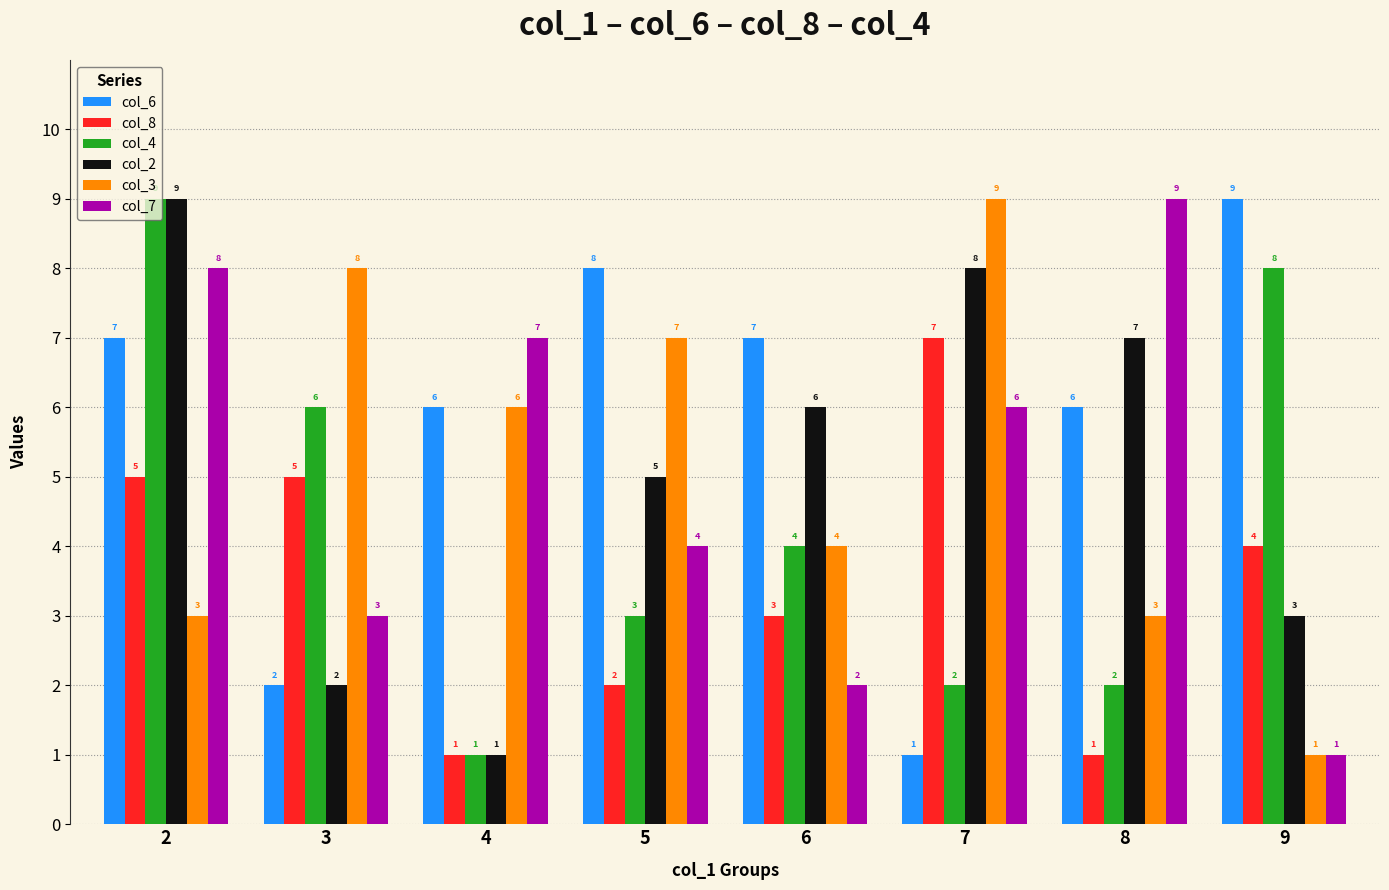

At which label is col_7 closest to 5?

5